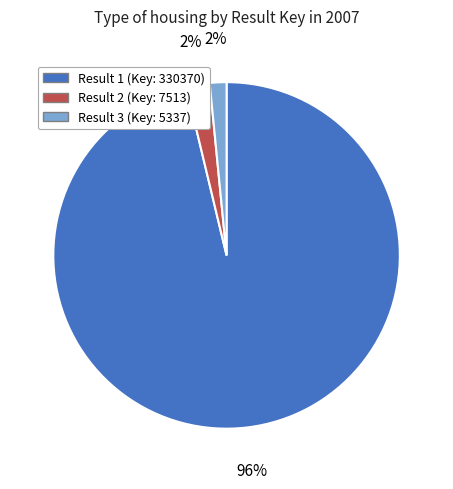

To the nearest percent, what is the average slice percentage?

33%